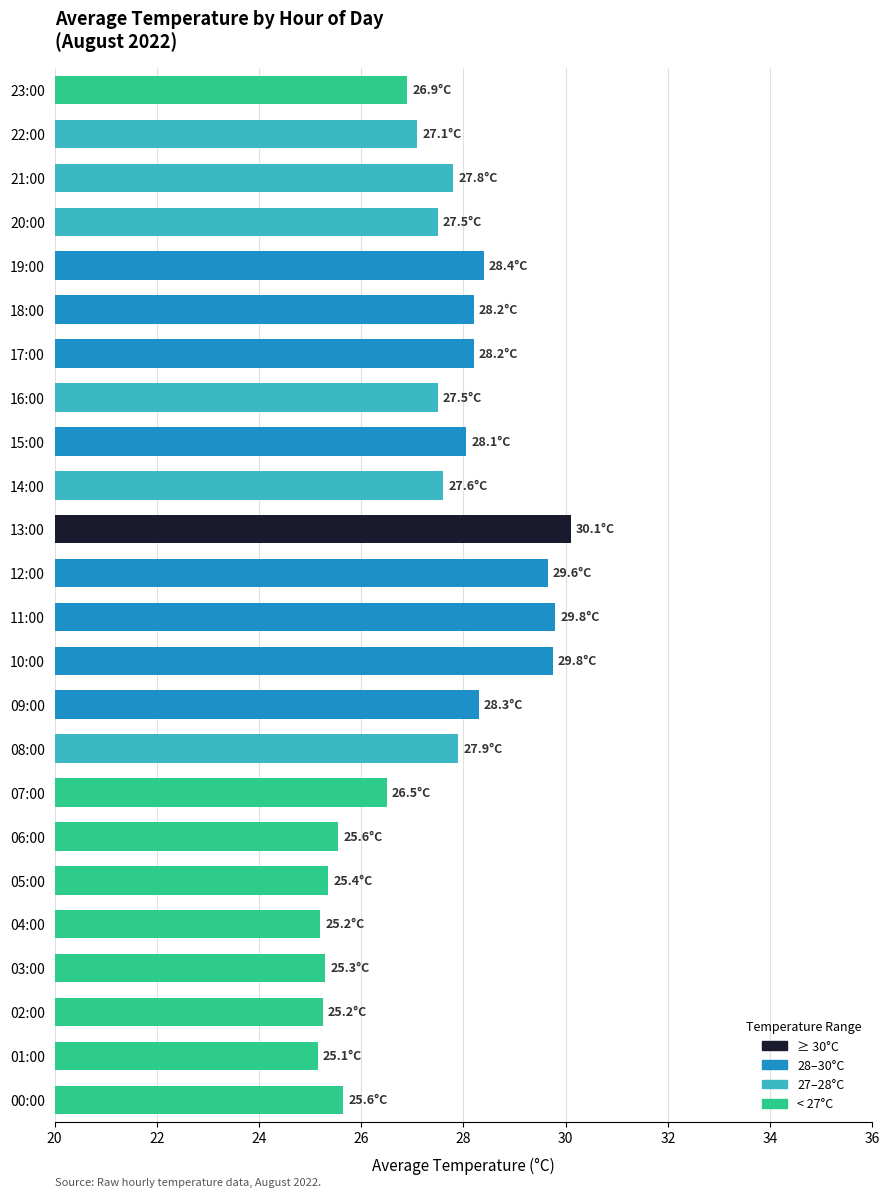

How many values are below 27?

9